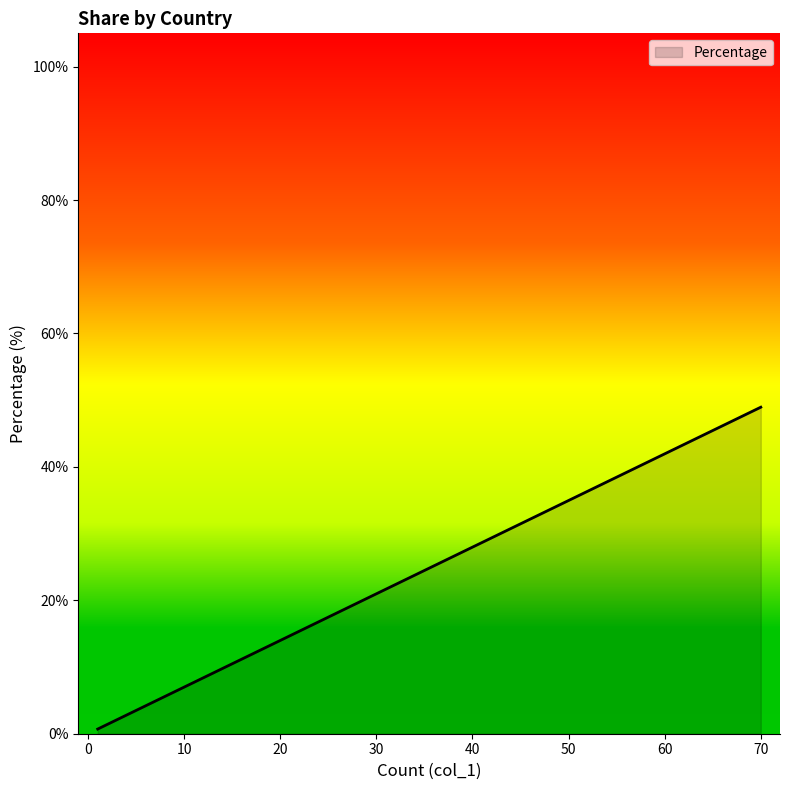

Is it true that the value at Romania is 0.7?

True